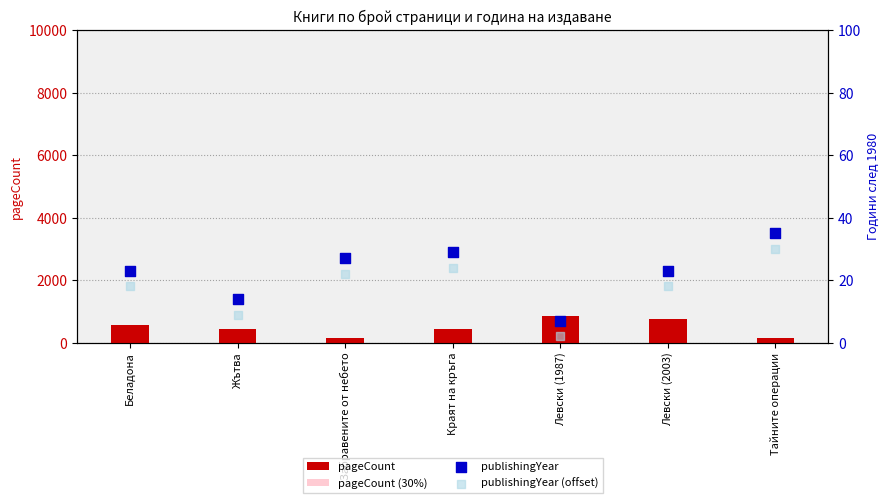

What are all the series names shown in the legend?

pageCount, pageCount (30%), publishingYear, publishingYear (offset)